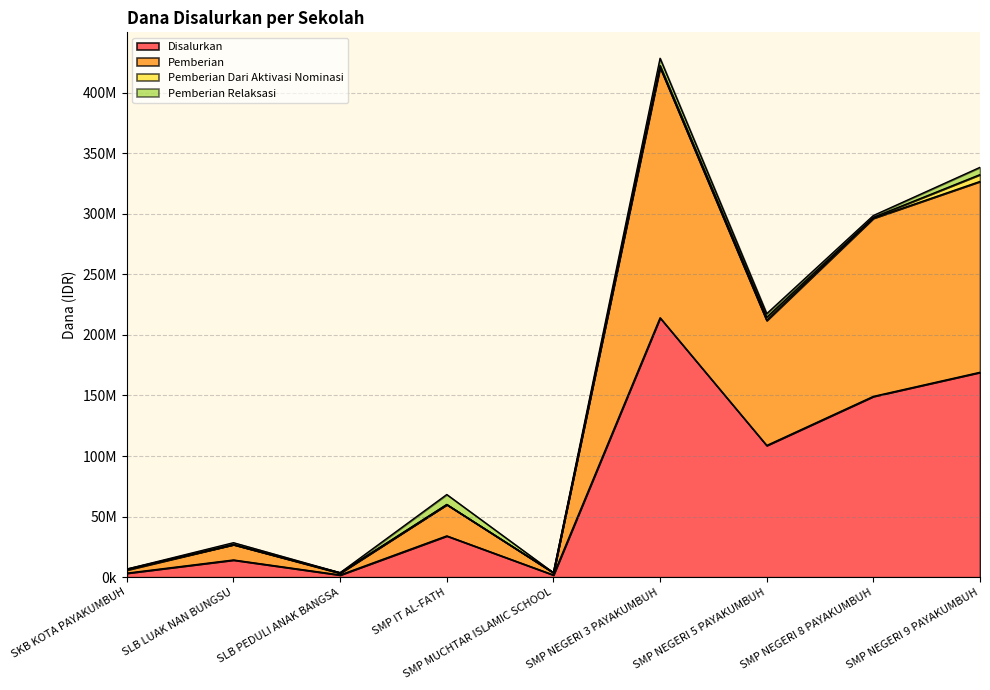

Which series has the largest total across all categories?

Pemberian